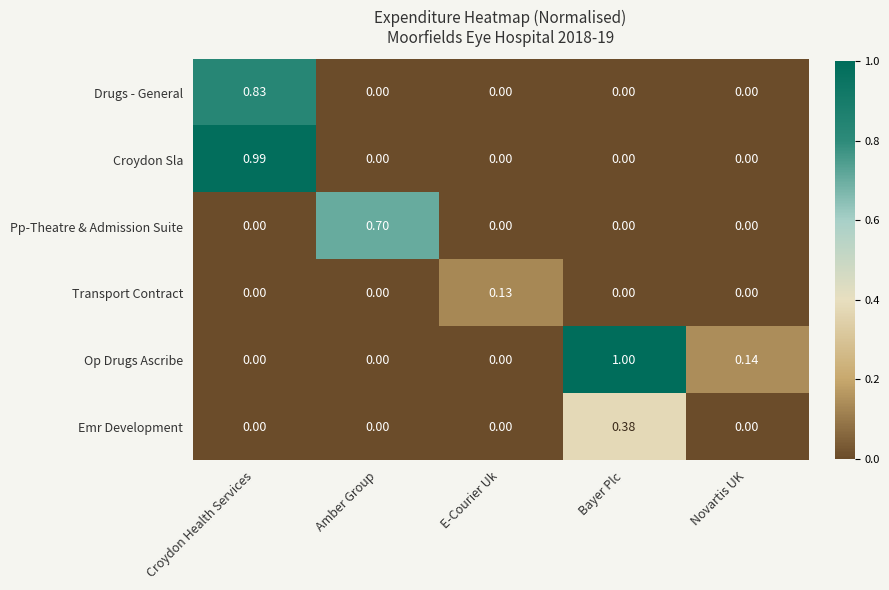

At which label does Emr Development reach its peak?

Bayer Plc